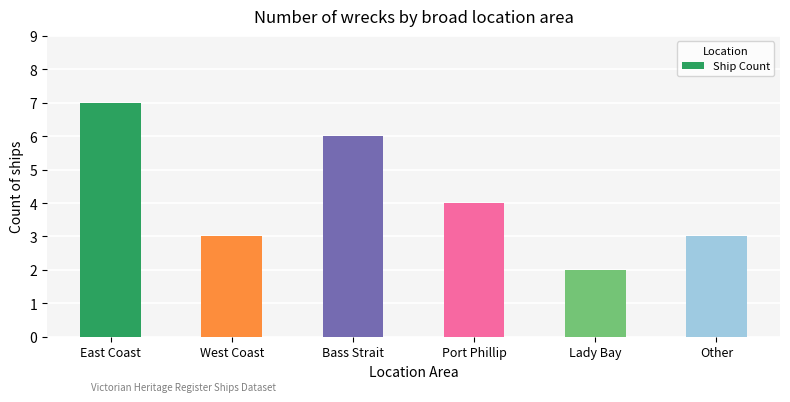

True or false: the data shows 1 at Other.

False